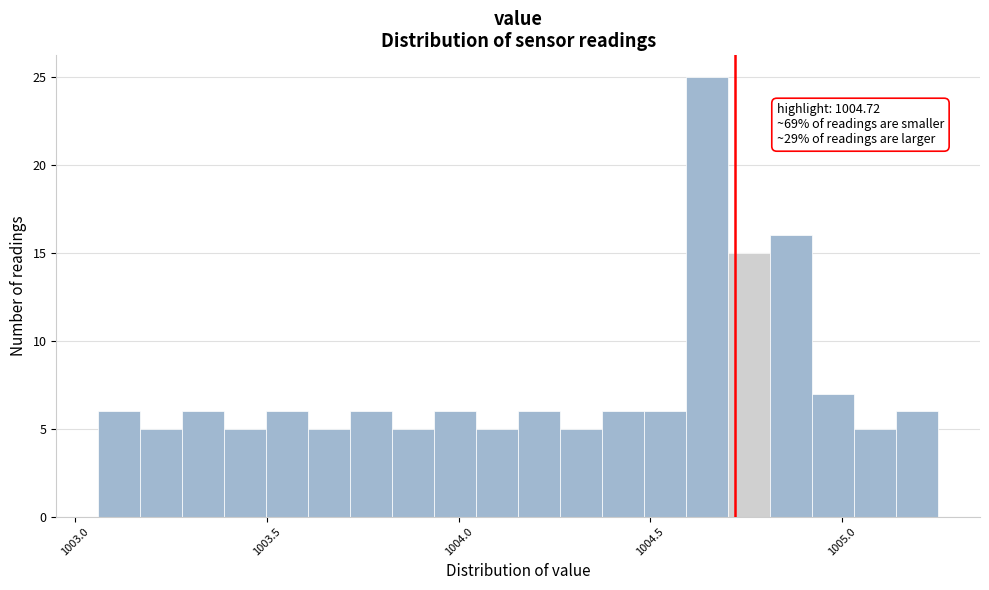

Around what value on the x-axis is the tallest bar? Give the approximate position of its centre, as read against the axis.

1004.65